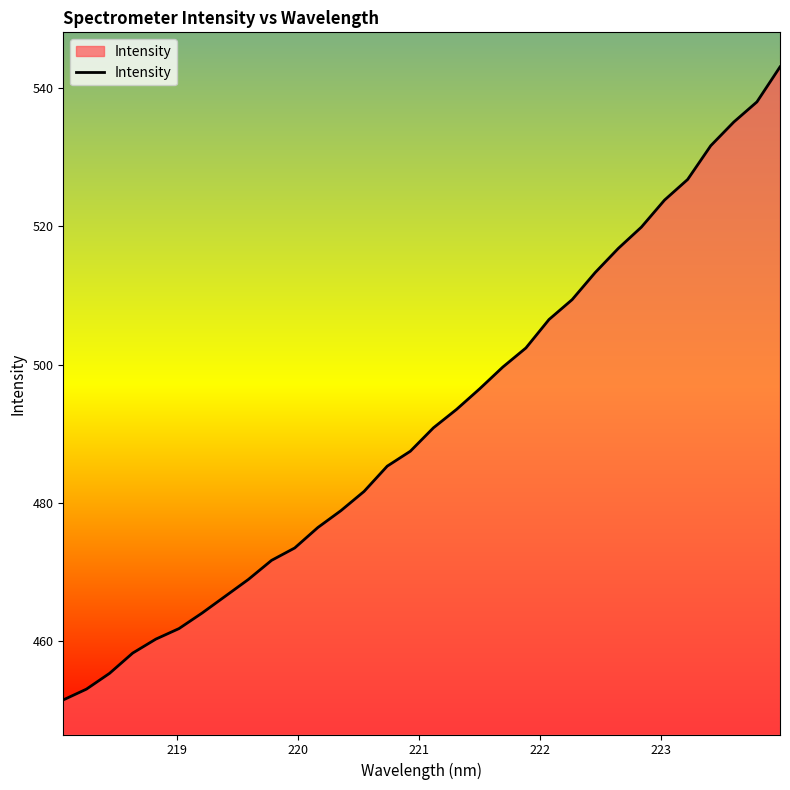

Reading right to left, transcribe all the data shown in this chart.

543.0	538.0	535.1	531.6	526.8	523.8	519.9	516.8	513.3	509.4	506.5	502.4	499.6	496.5	493.5	490.9	487.5	485.3	481.7	478.9	476.4	473.5	471.7	468.9	466.5	464.1	461.8	460.3	458.3	455.4	453.1	451.5